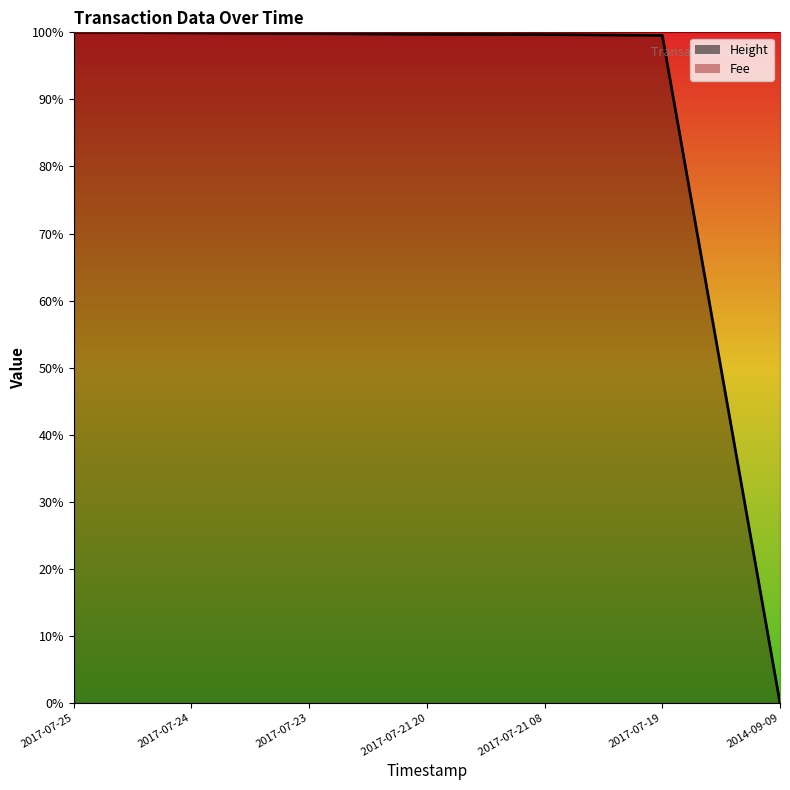

How many data points are above 0?

6